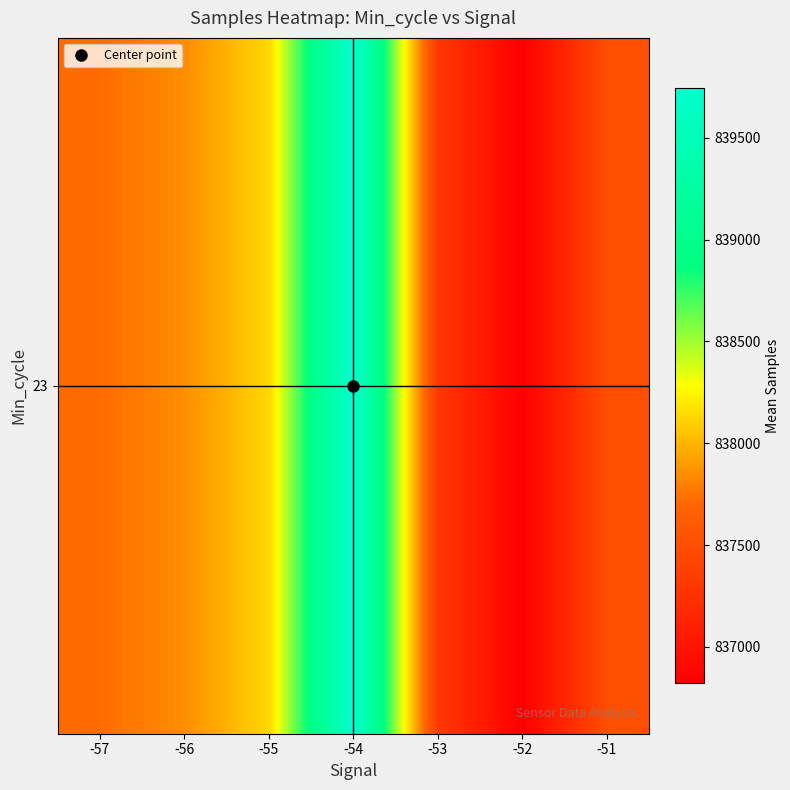

The value at -55 is 367928.0. True or false?

False